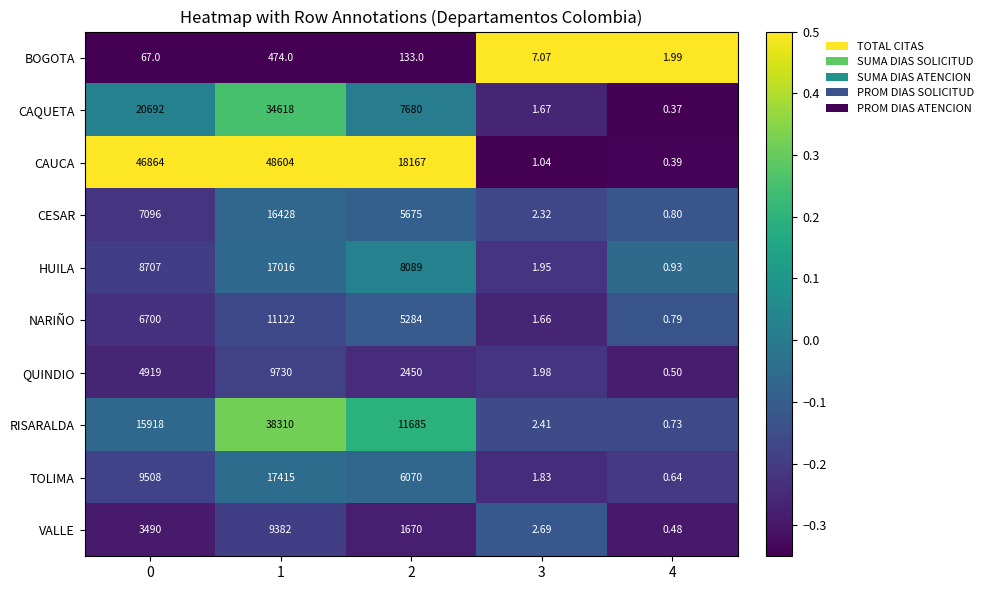

At 0, list the series in order from largest to smallest.

CAUCA, CAQUETA, RISARALDA, TOLIMA, HUILA, CESAR, NARIÑO, QUINDIO, VALLE, BOGOTA